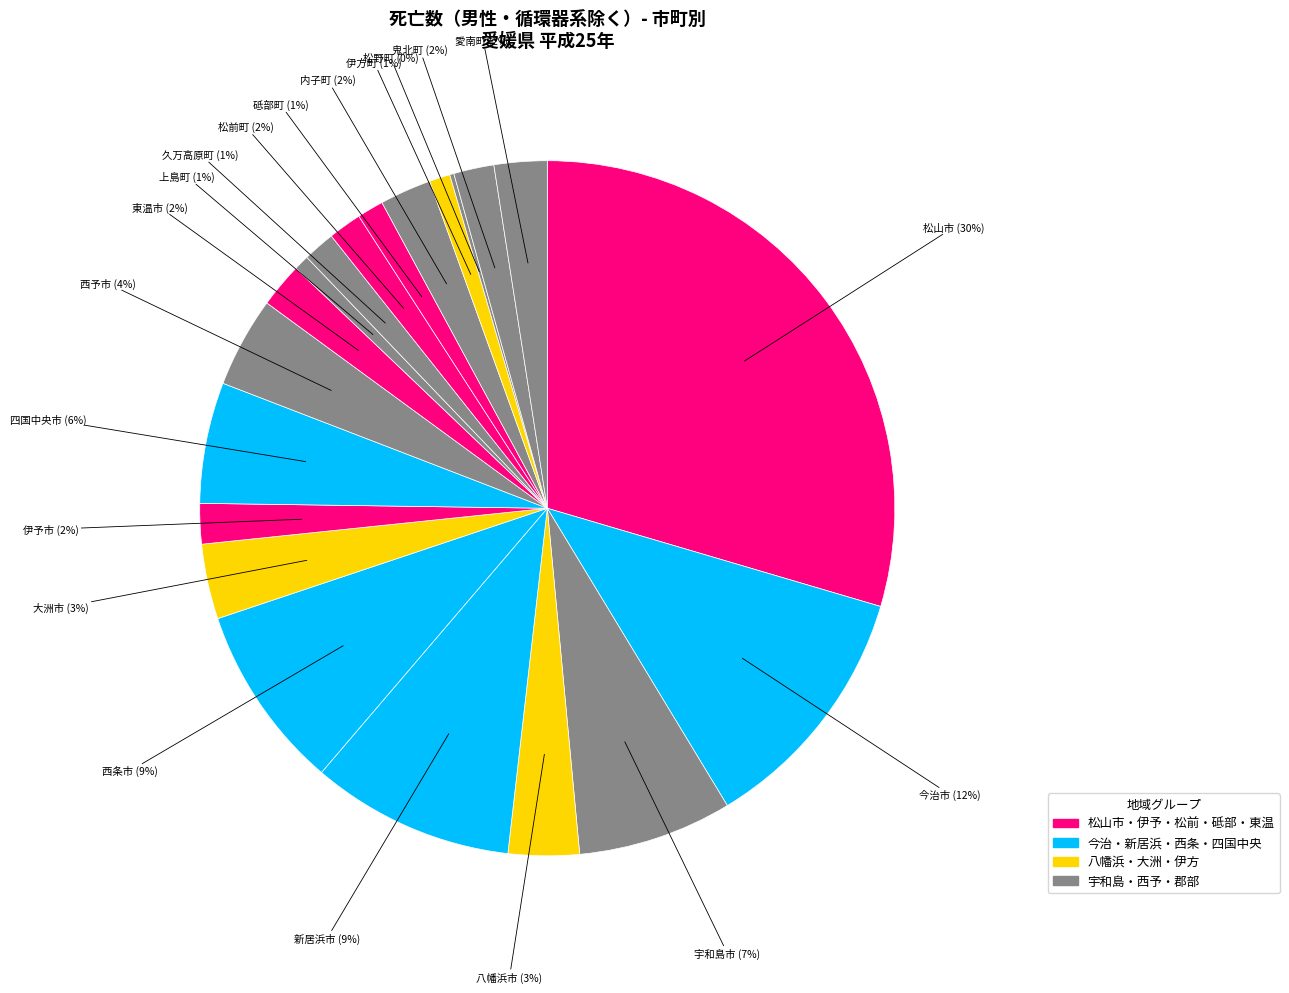

Rank the categories by value from highest to lowest.

松山市, 今治市, 新居浜市, 西条市, 宇和島市, 四国中央市, 西予市, 大洲市, 八幡浜市, 愛南町, 内子町, 東温市, 伊予市, 鬼北町, 松前町, 久万高原町, 砥部町, 伊方町, 上島町, 松野町